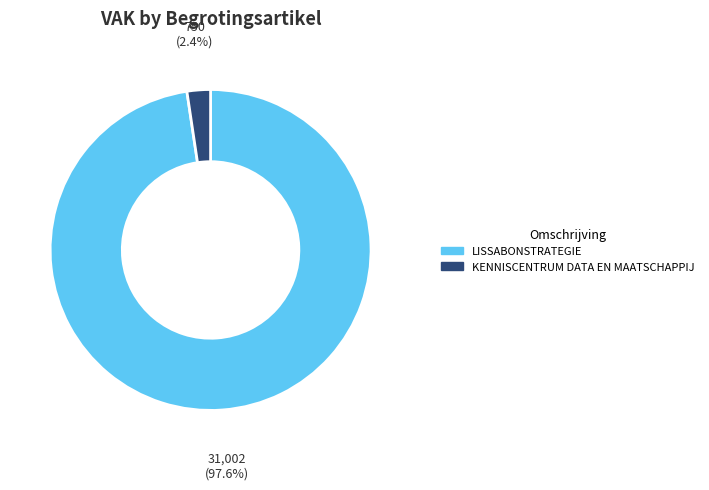

Is there any slice that represents more than half of the pie?

Yes